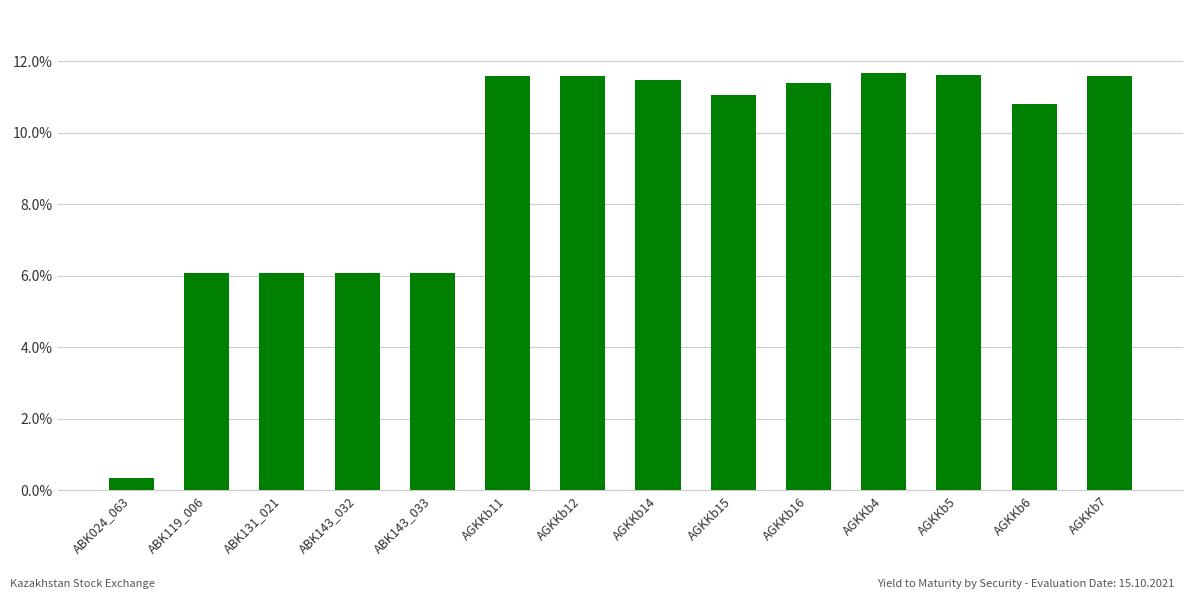

What position from the right is ABK024_063?

14